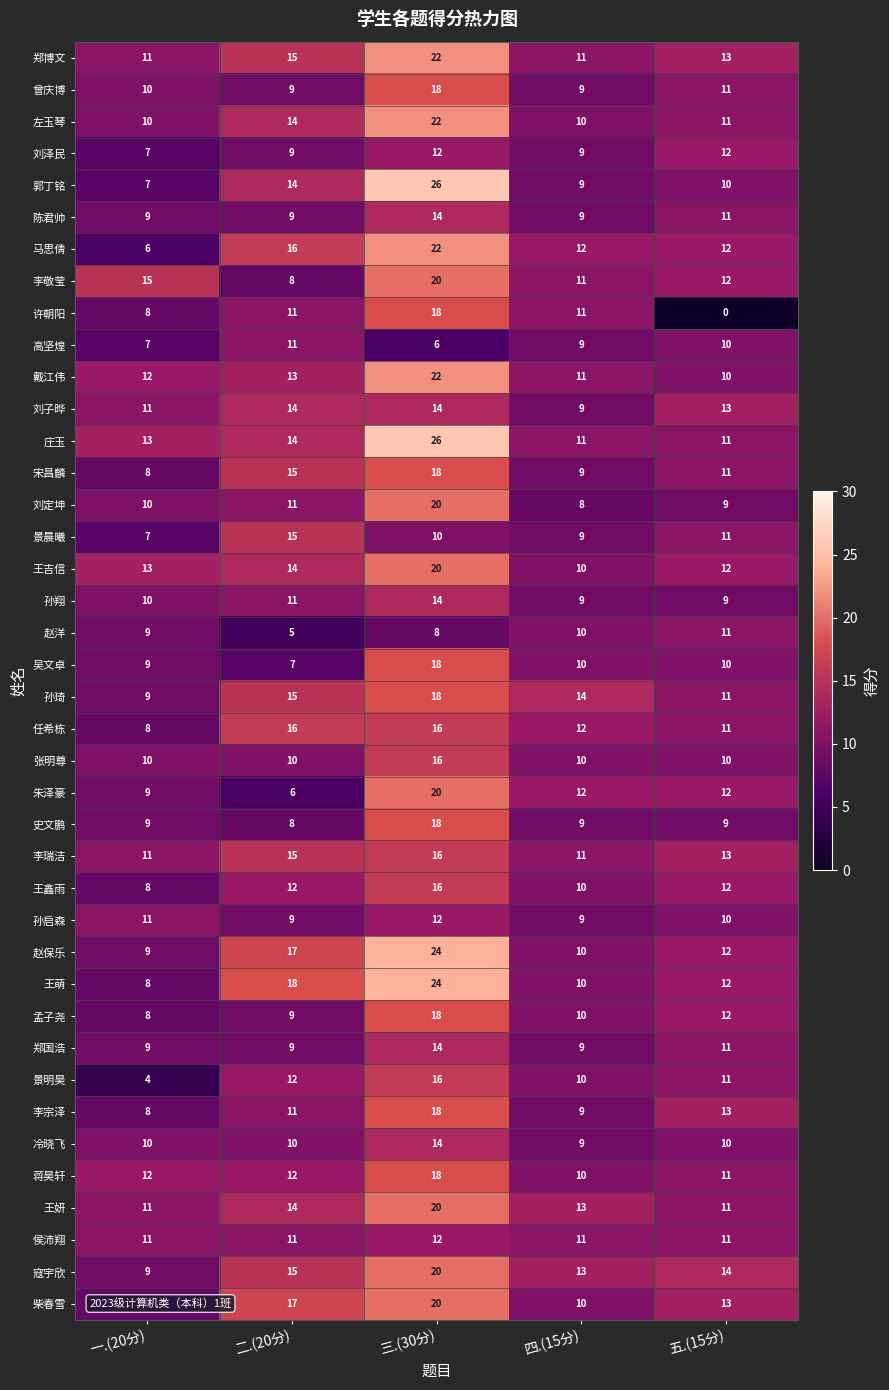

At how many categories does at least one series exceed 19?

1